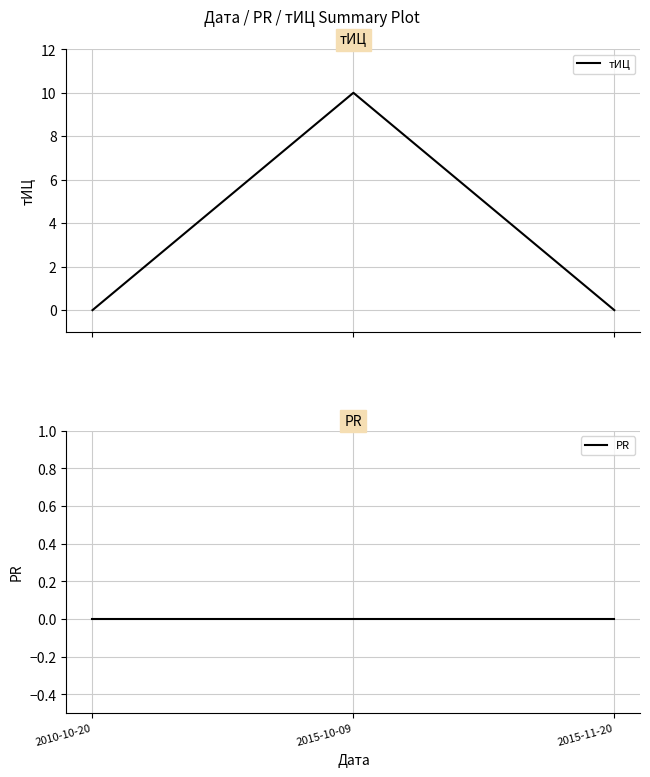

Which series has the largest range (max minus min)?

тИЦ